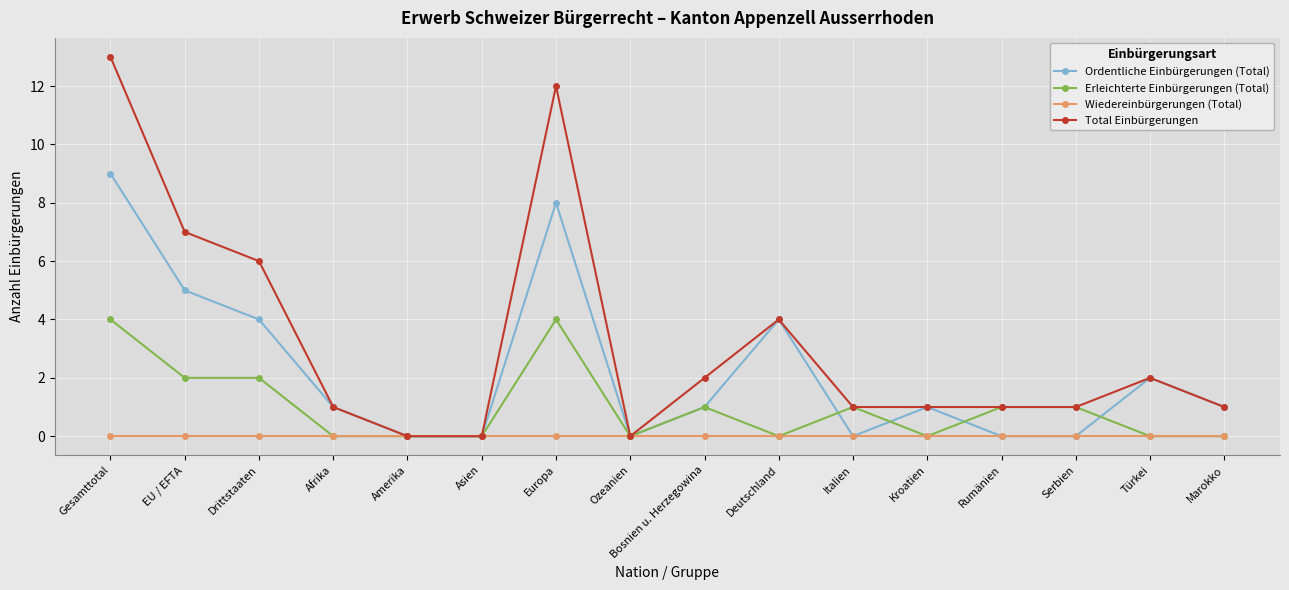

The Ordentliche Einbürgerungen (Total) series shows 3 at EU / EFTA. True or false?

False